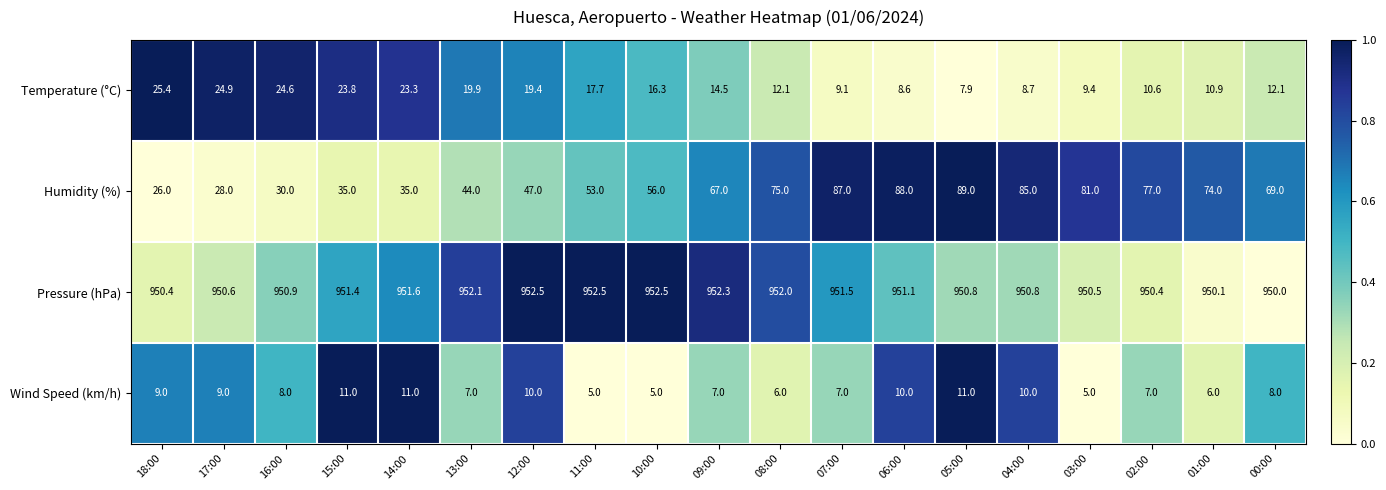

What is the average value of the Wind Speed (km/h) series?

8.0